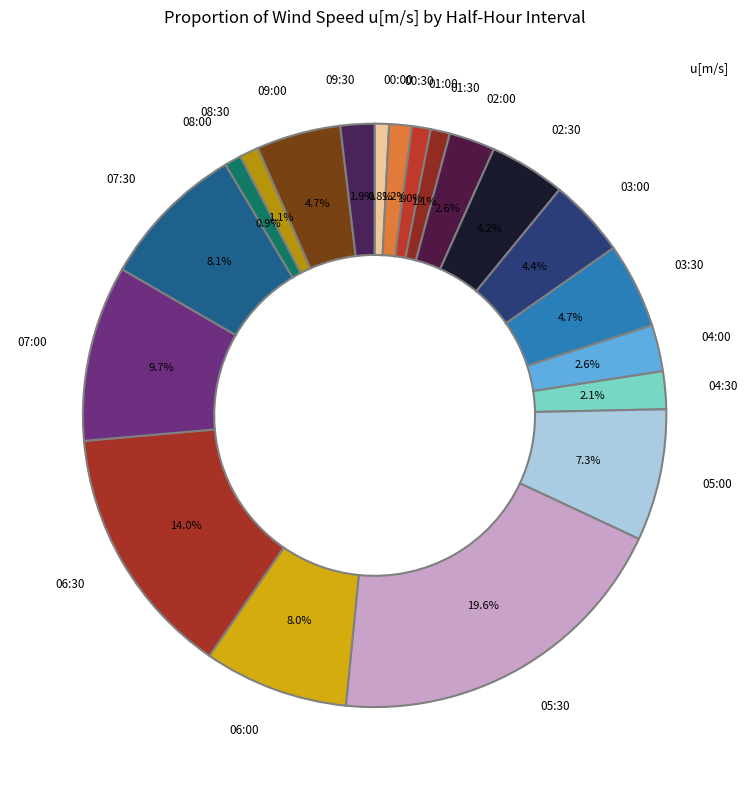

How many segments does this pie chart have?

20